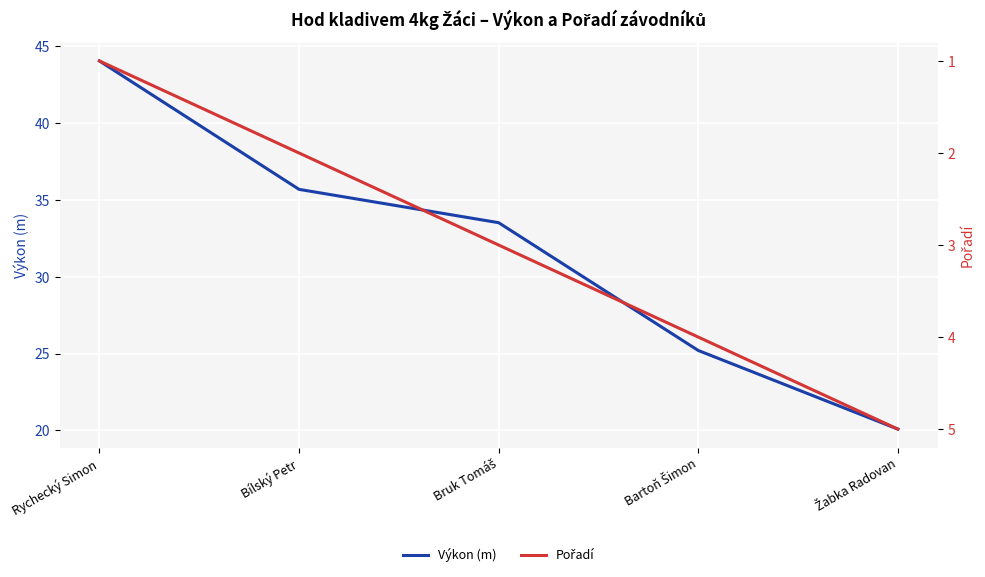

Between Rychecký Simon and Bruk Tomáš, which is larger?

Rychecký Simon